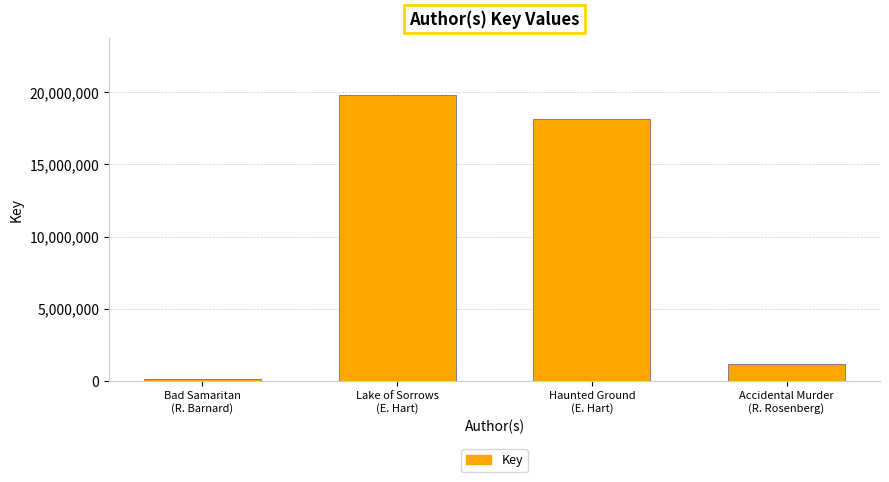

What is the greatest value displayed?

19801989